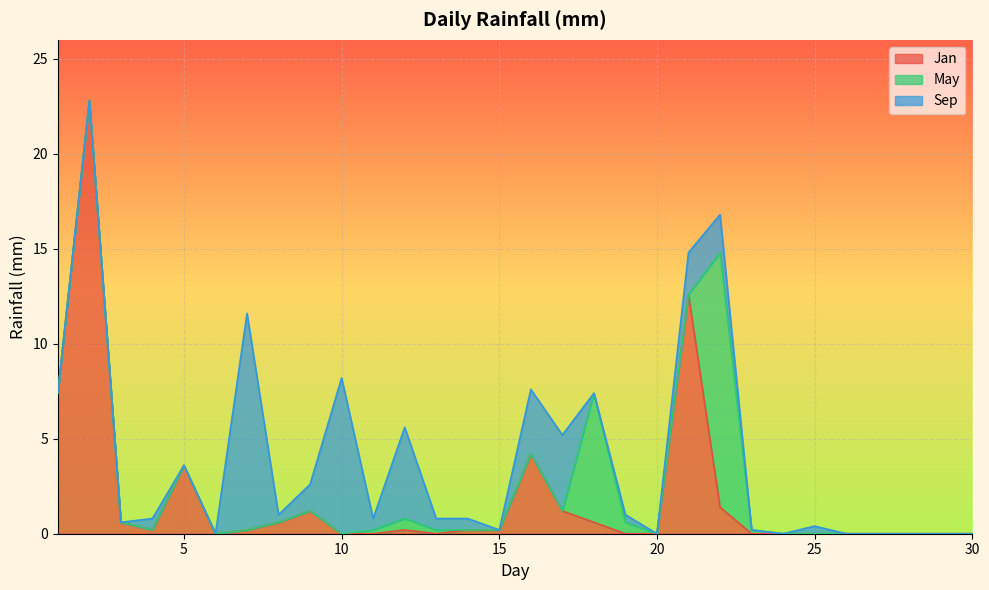

What is the average value of the Jan series?

1.9